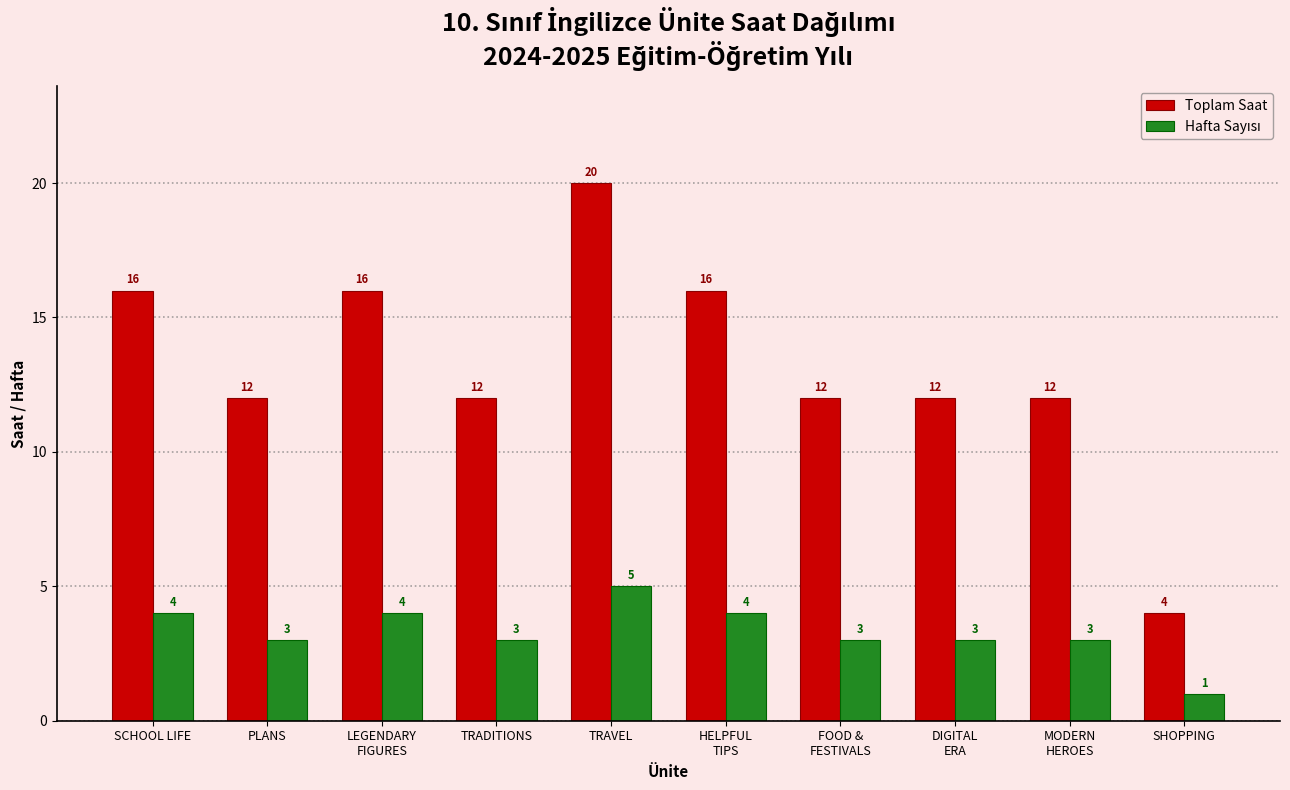

Which label corresponds to the largest value in the chart?

TRAVEL